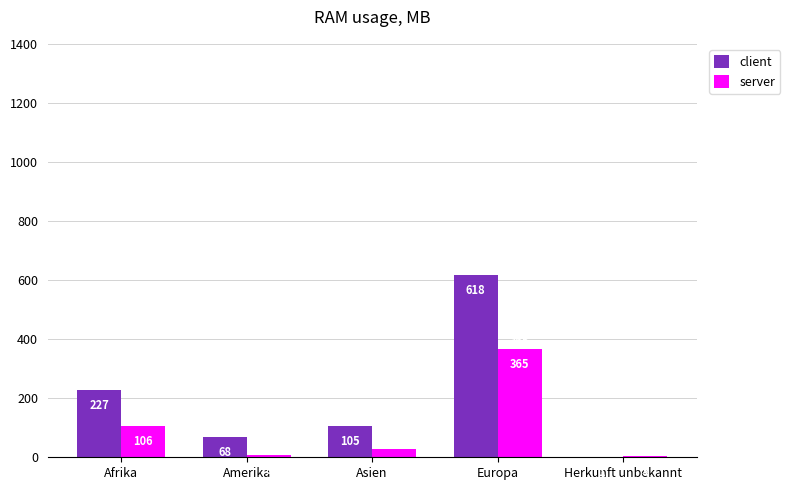

What is the sum of all server values?

510